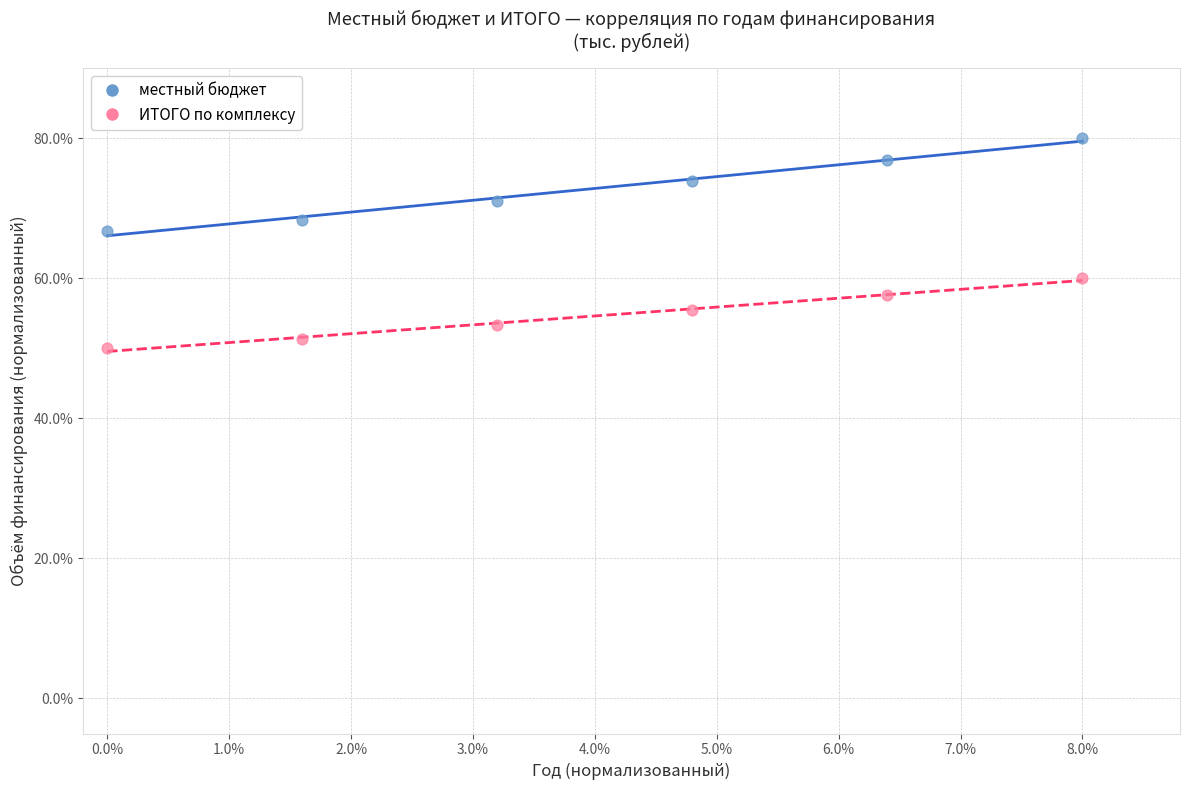

Which series contains the highest Y value?

местный бюджет